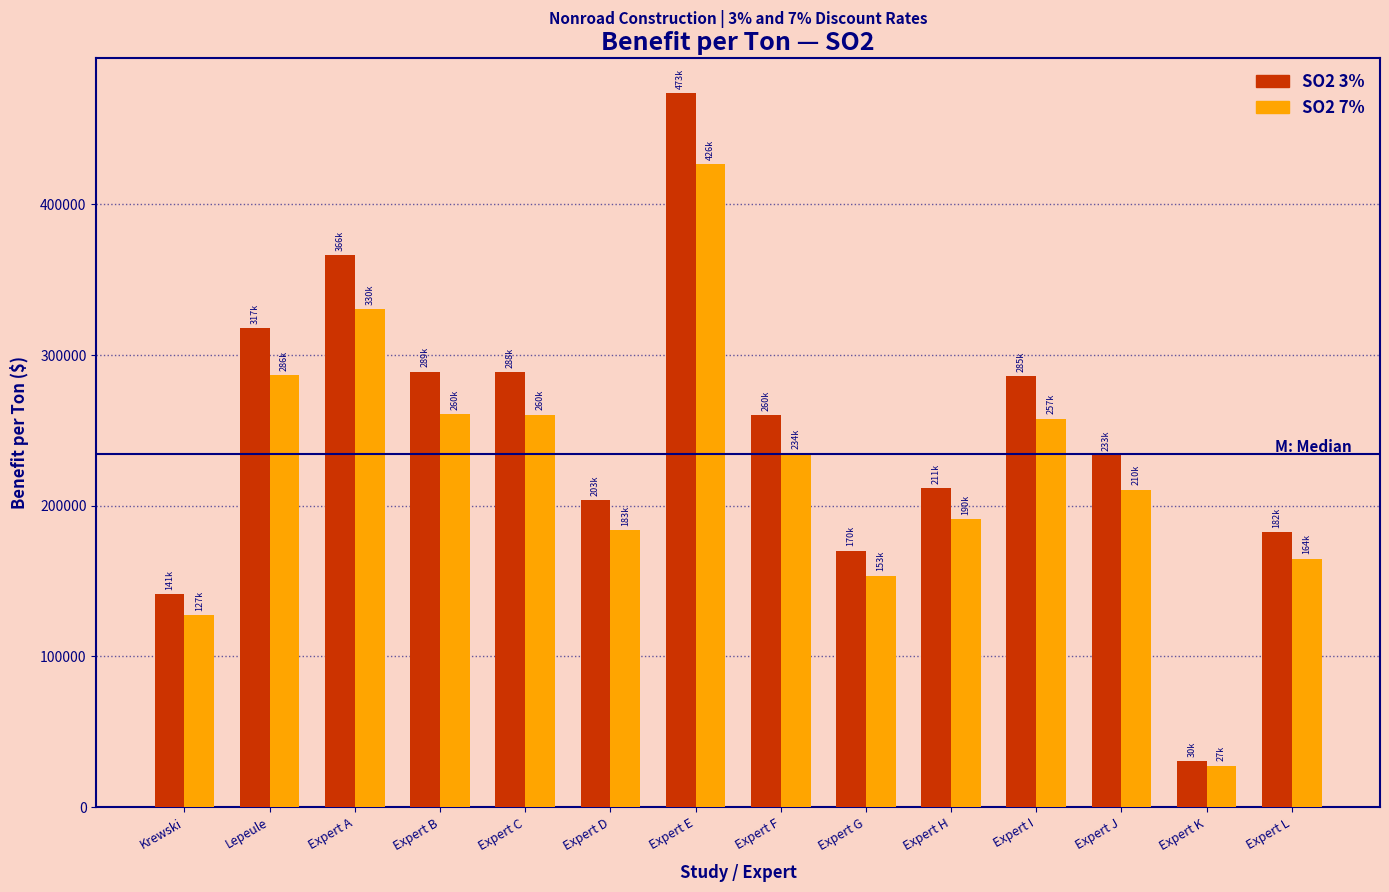

At which category does the chart reach its minimum across all series?

Expert K